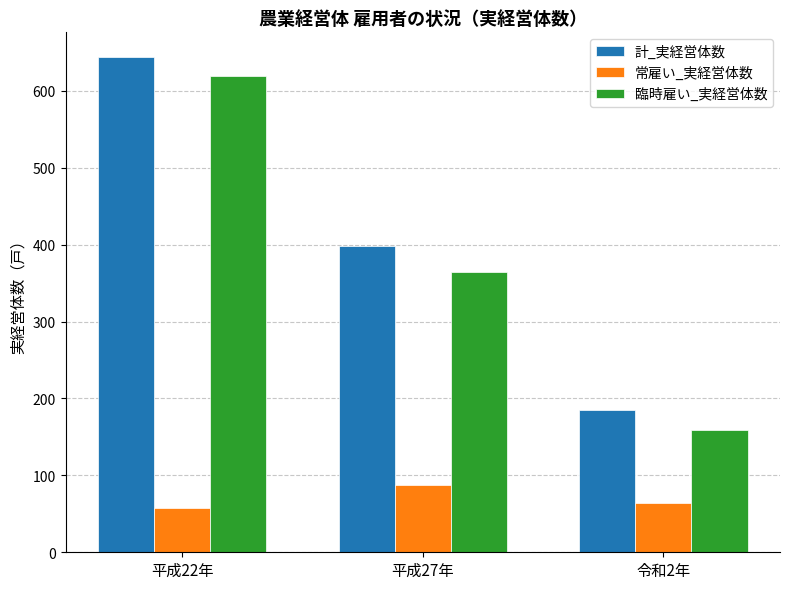

Reading right to left, extract all data points from this chart.

計_実経営体数: 185	398	644
常雇い_実経営体数: 64	87	58
臨時雇い_実経営体数: 159	364	620